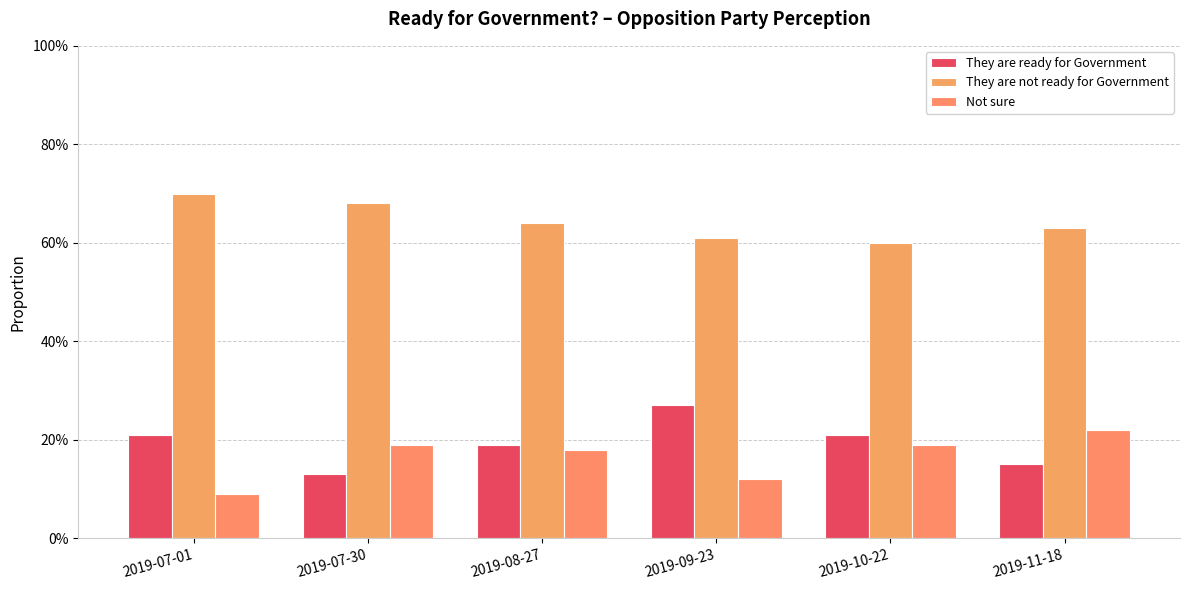

Between 2019-07-30 and 2019-08-27, which series saw the biggest shift?

They are ready for Government